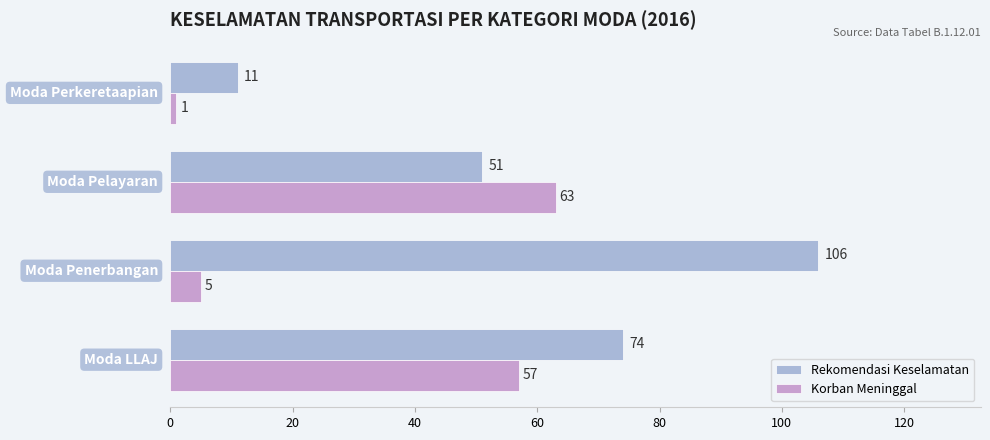

Rank the series by their maximum value, from highest to lowest.

Rekomendasi Keselamatan, Korban Meninggal